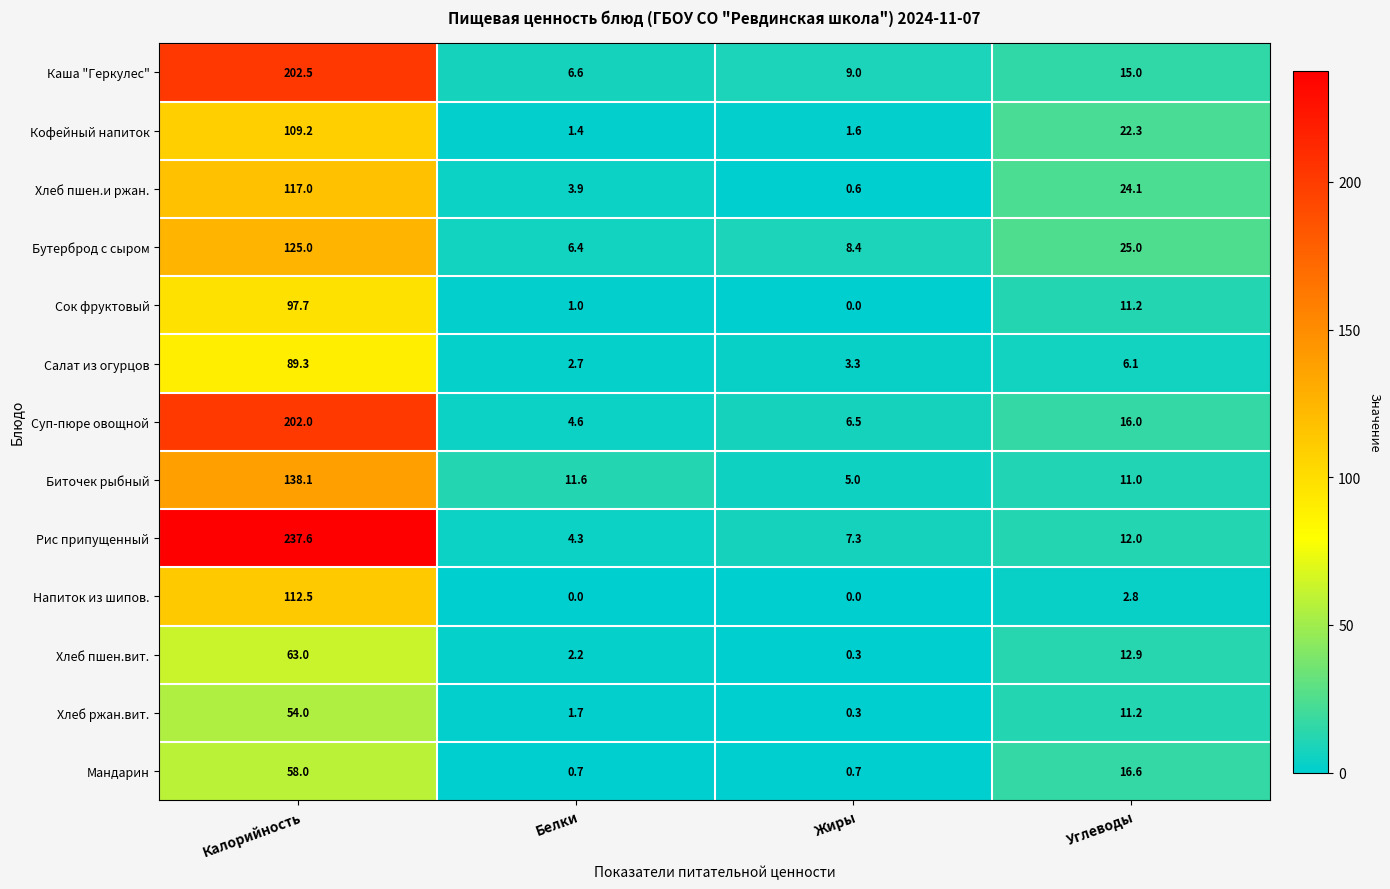

The value of Суп-пюре овощной at Белки is 6.7. True or false?

False